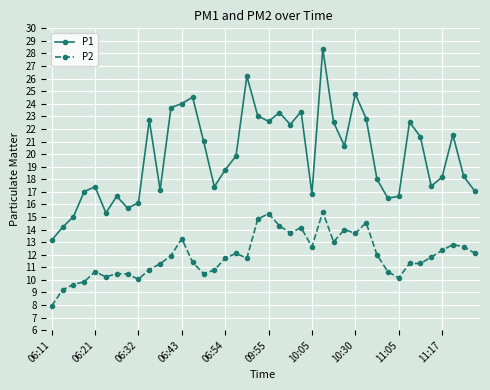

True or false: P2 and P1 intersect in this chart.

False